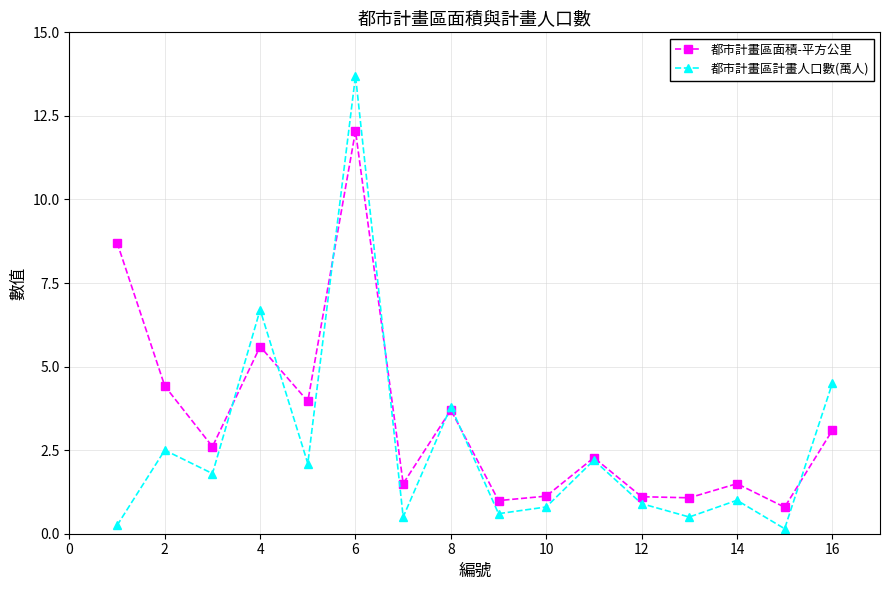

What is the minimum value for 都市計畫區面積-平方公里?

0.8